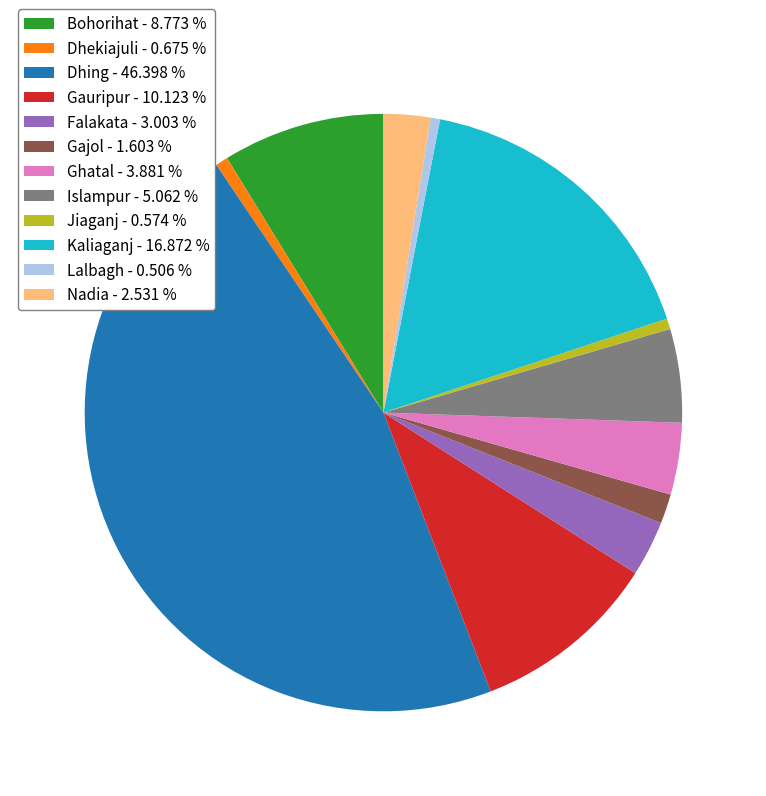

Between Lalbagh and Bohorihat, which is larger?

Bohorihat